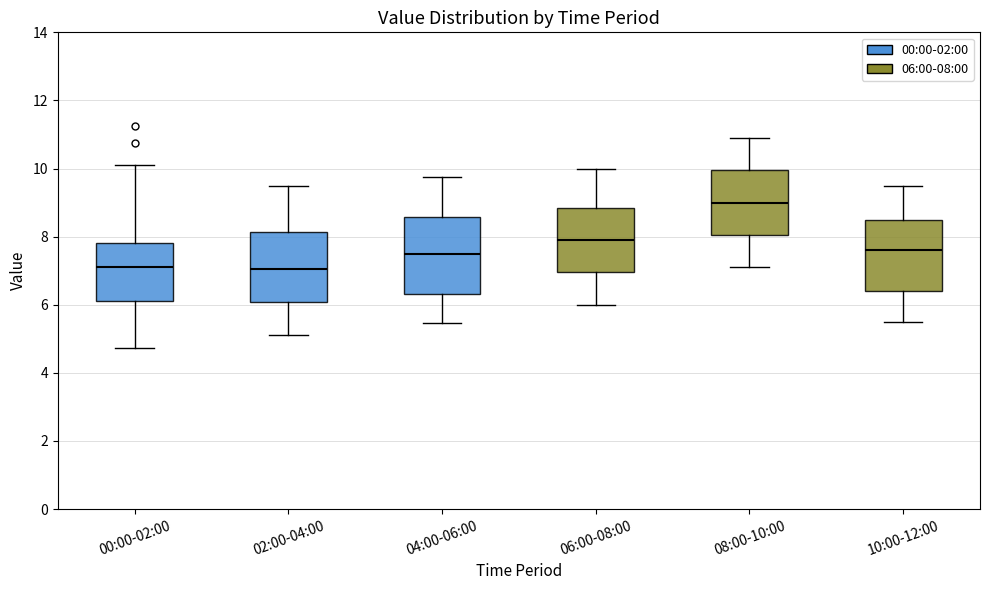

Where does the lower whisker of the box for 08:00-10:00 end on the y-axis? The values are not printed on the chart, so give them approximately, as read against the axis.

7.2